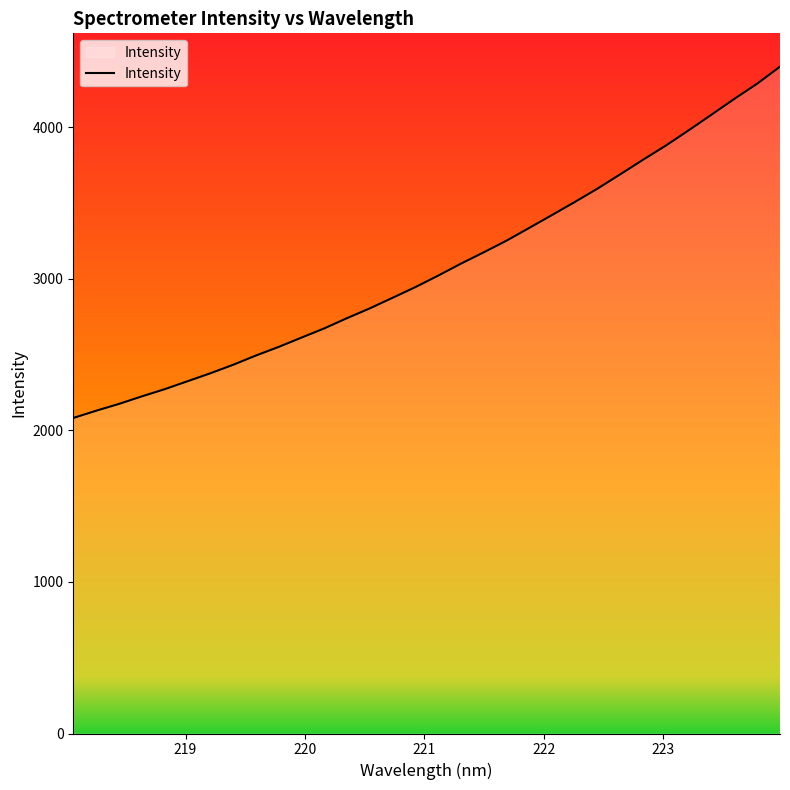

What is the minimum value shown in the chart?

2081.4